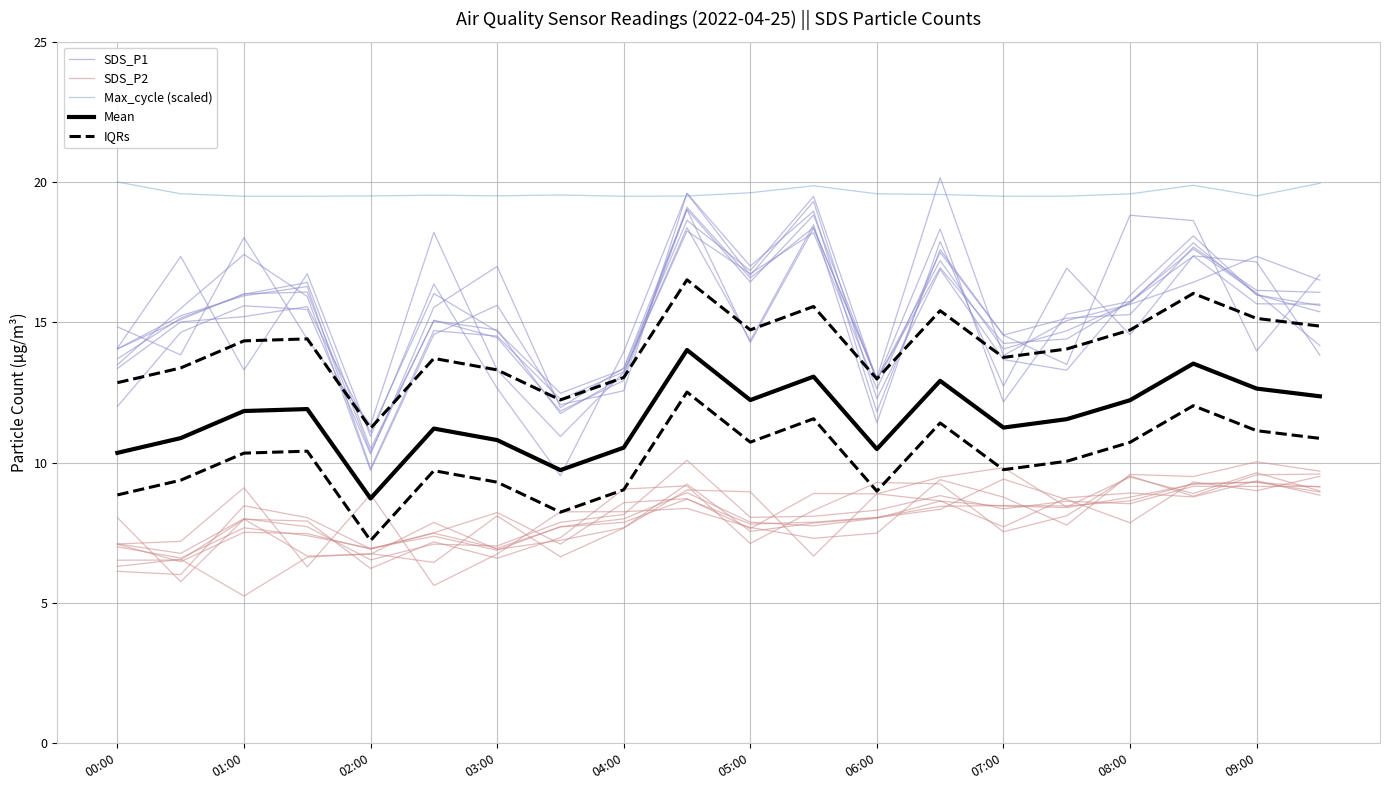

What is the difference between the Max_cycle (scaled) values at 02:00 and 11?

0.4